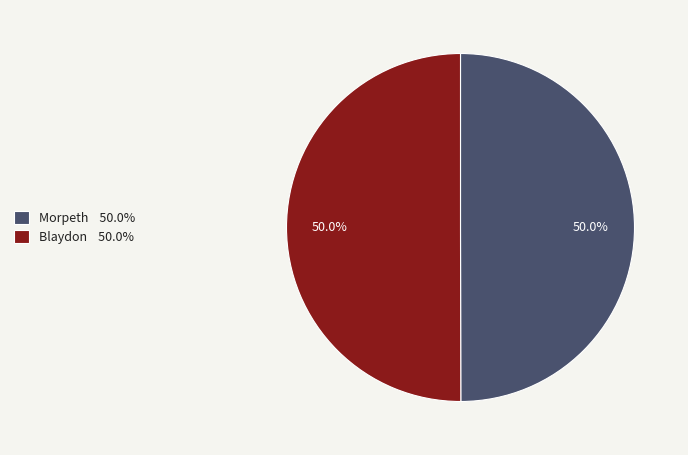

How many slices are in this pie chart?

2